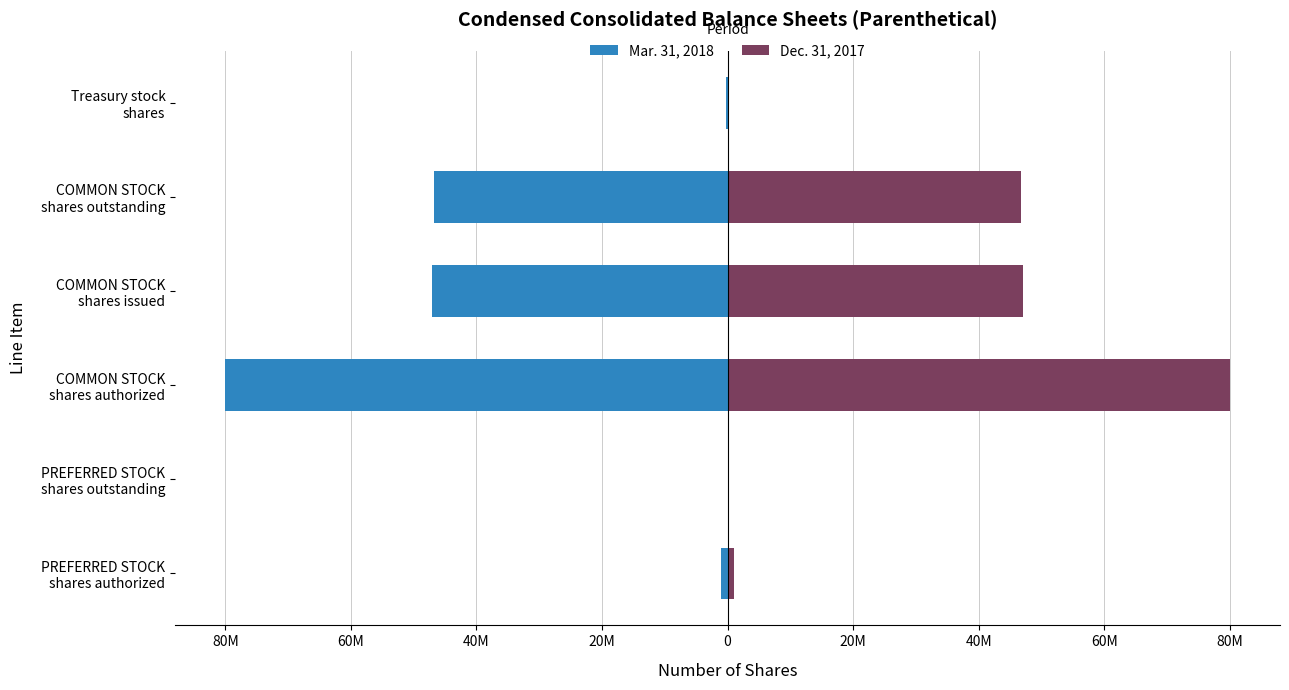

What is the sum of all Dec. 31, 2017 values?

175105880